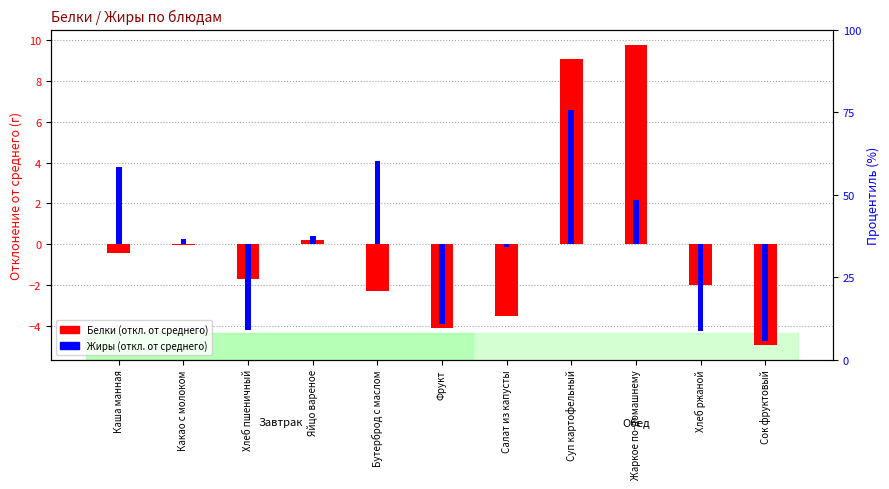

What is the minimum value for Жиры (откл. от среднего)?

-4.7